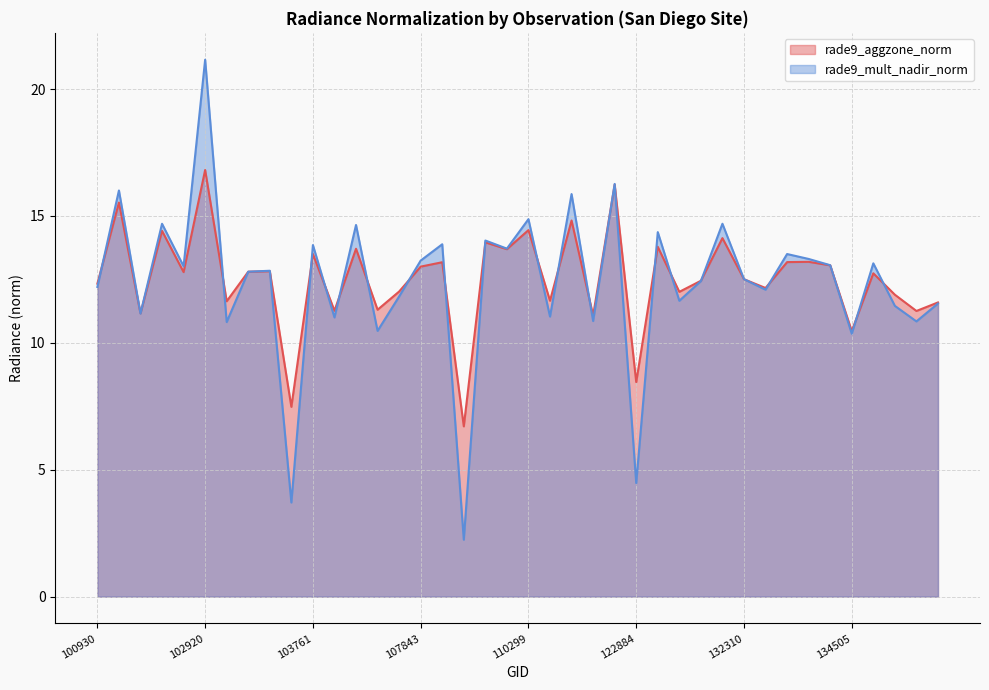

What is the value of the rade9_aggzone_norm point at the 16th from the left?

13.0